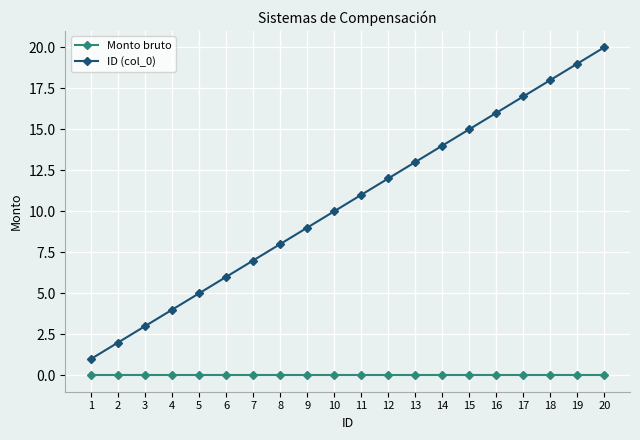

List the series in order of their overall mean, lowest first.

Monto bruto, ID (col_0)